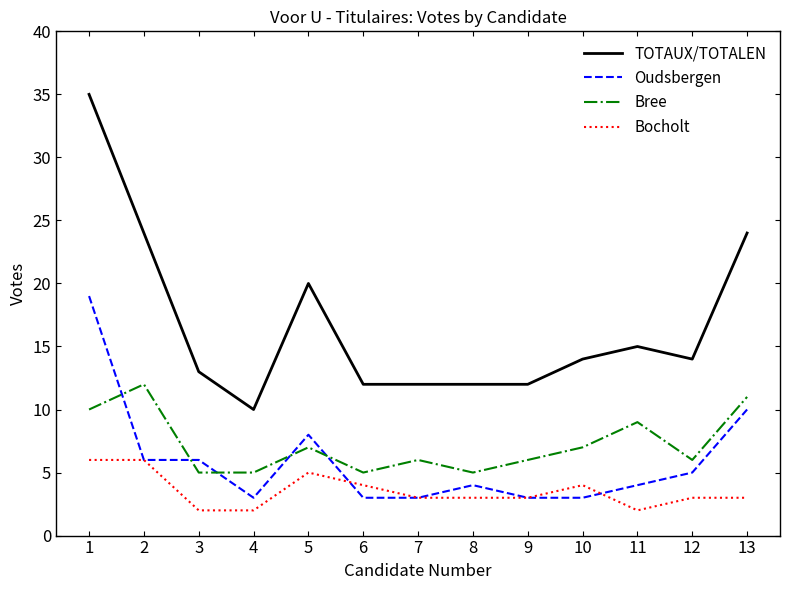

Is the value of Bree at 5 greater than the value of Bocholt at 6?

Yes